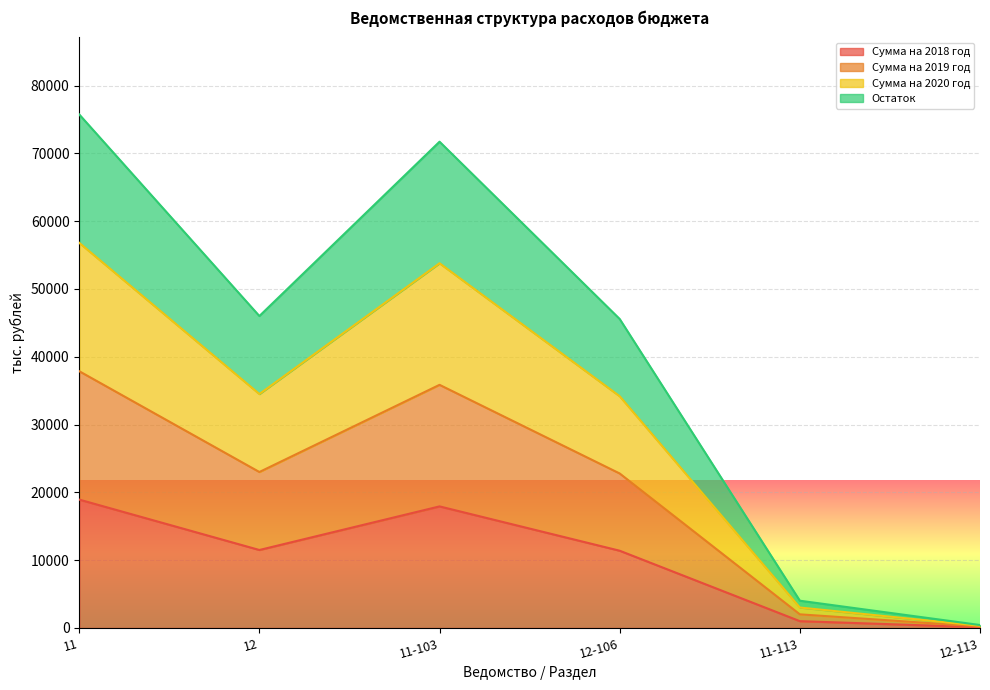

Rank the series by their maximum value, from highest to lowest.

Остаток, Сумма на 2020 год, Сумма на 2019 год, Сумма на 2018 год